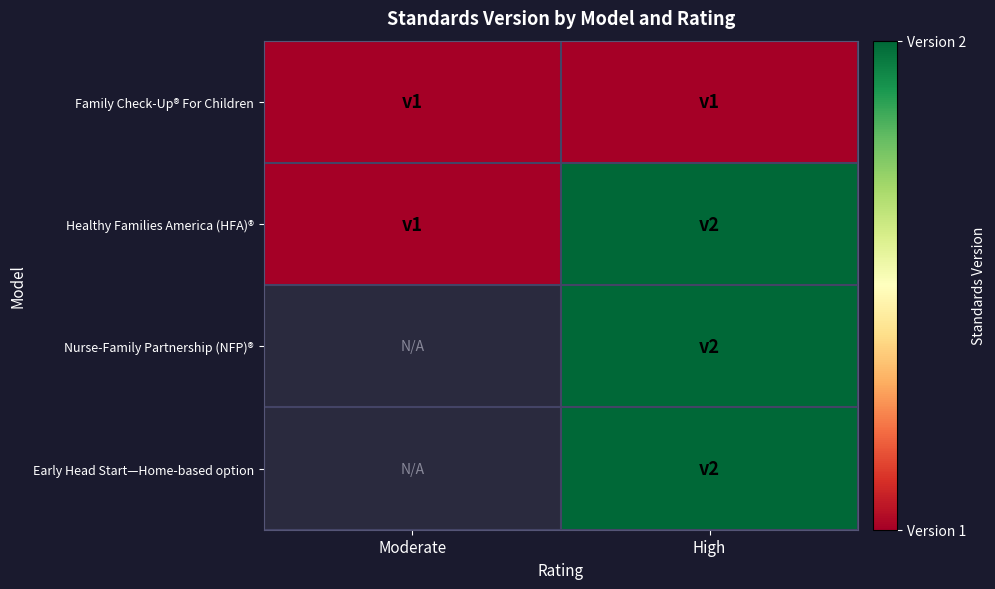

Between Moderate and High, which is larger?

Moderate